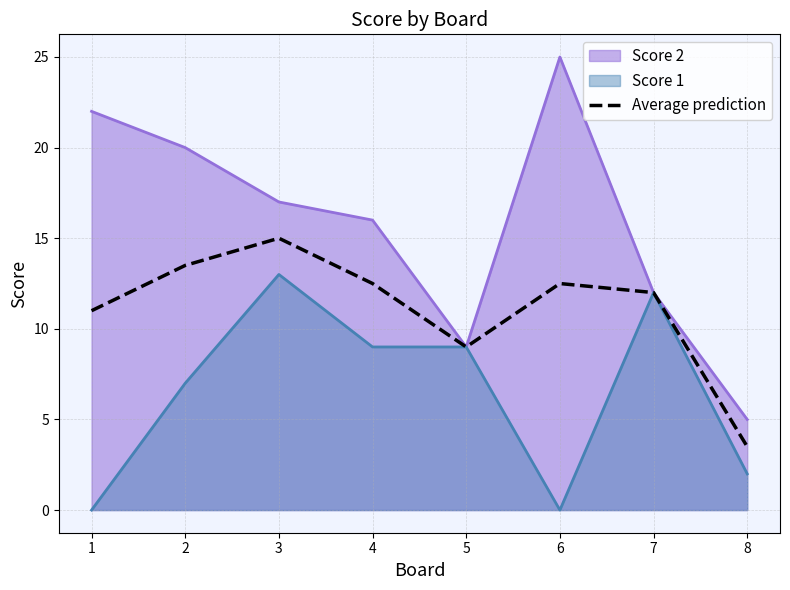

Between 5 and 2, which is larger?

2